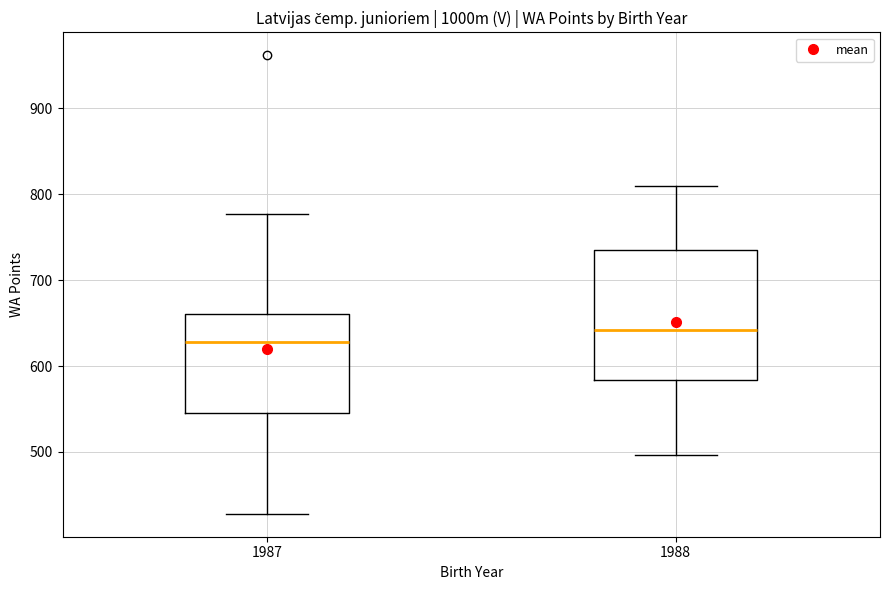

Which box's median line is the lowest?

1987